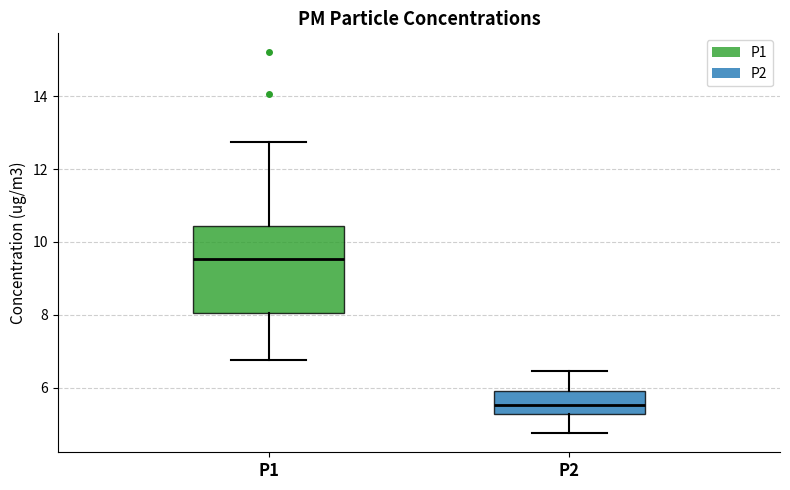

Where is the upper edge of the box for P2 on the y-axis? The values are not printed on the chart, so give them approximately, as read against the axis.

5.8